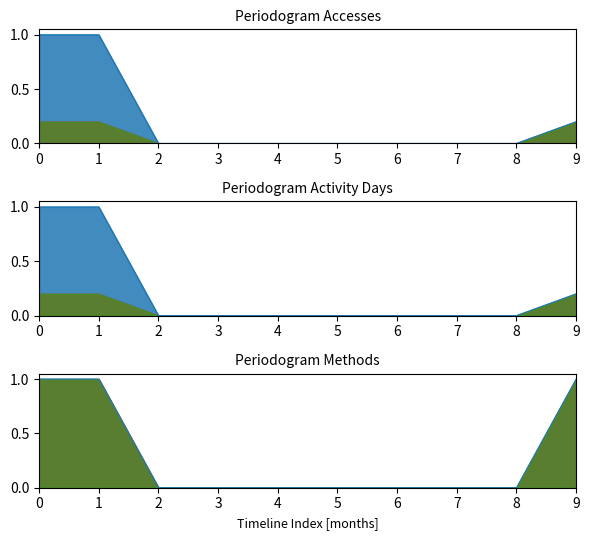

The value of Methods line at 1 is 1.0. True or false?

True